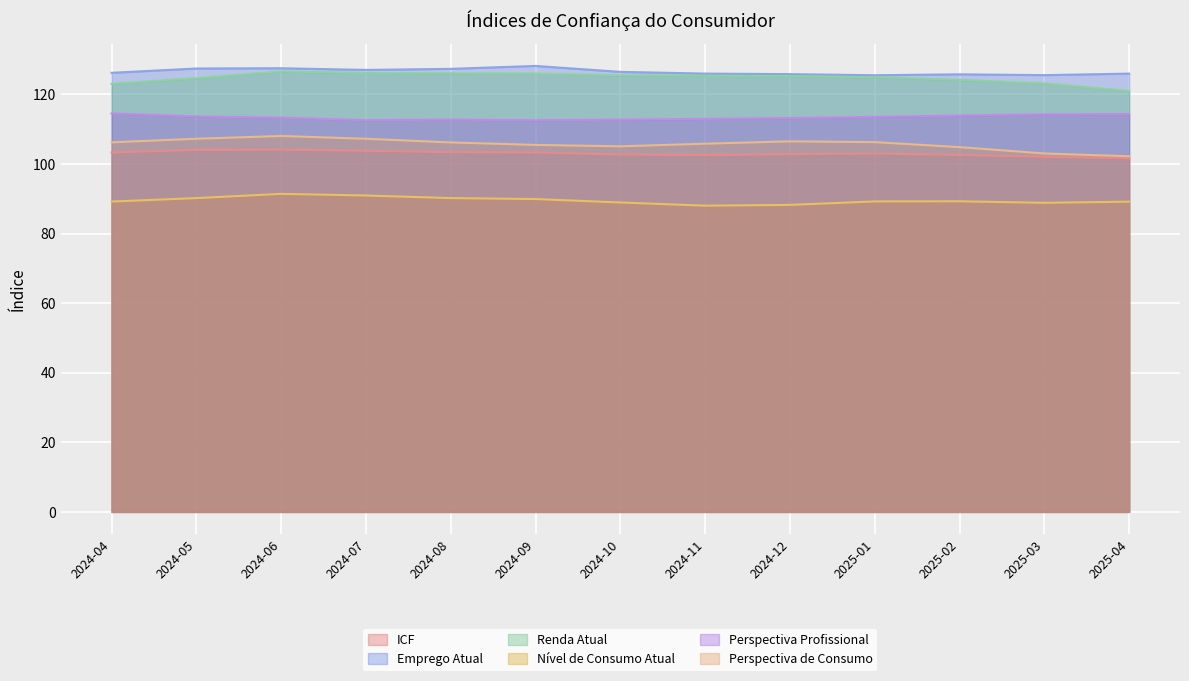

What is the total value across all series at 2025-03?

656.8